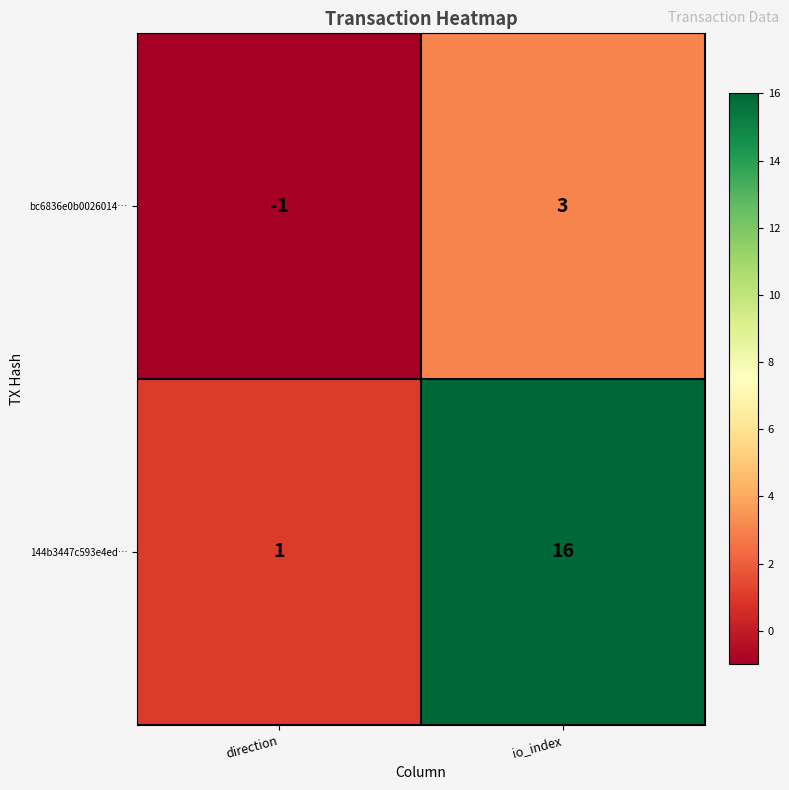

At which label is 144b3447c593e4ed… closest to 8?

direction